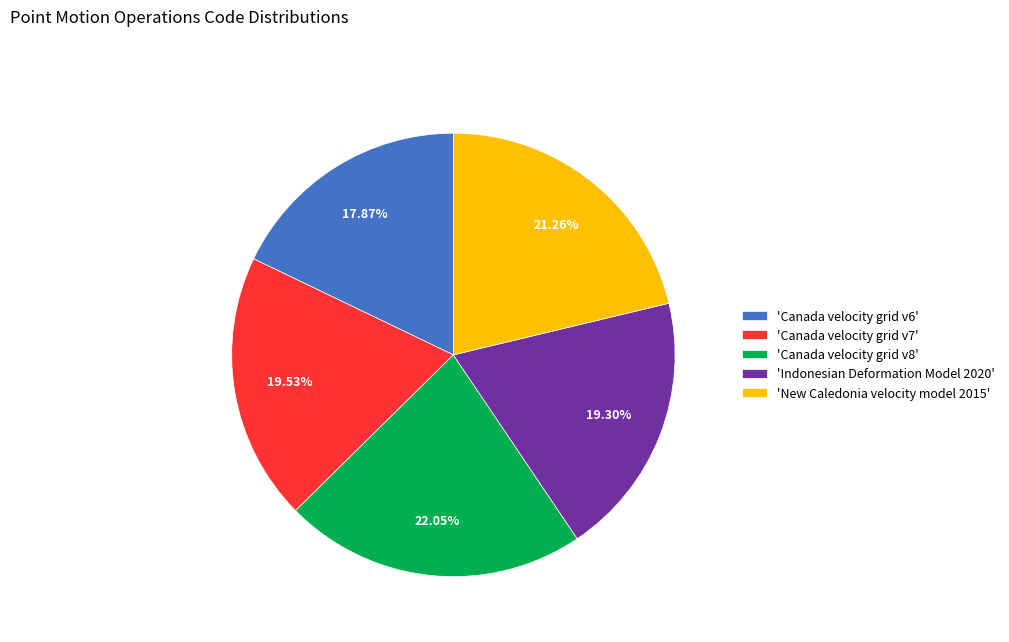

Which has a higher value, 'Canada velocity grid v7' or 'New Caledonia velocity model 2015'?

'New Caledonia velocity model 2015'